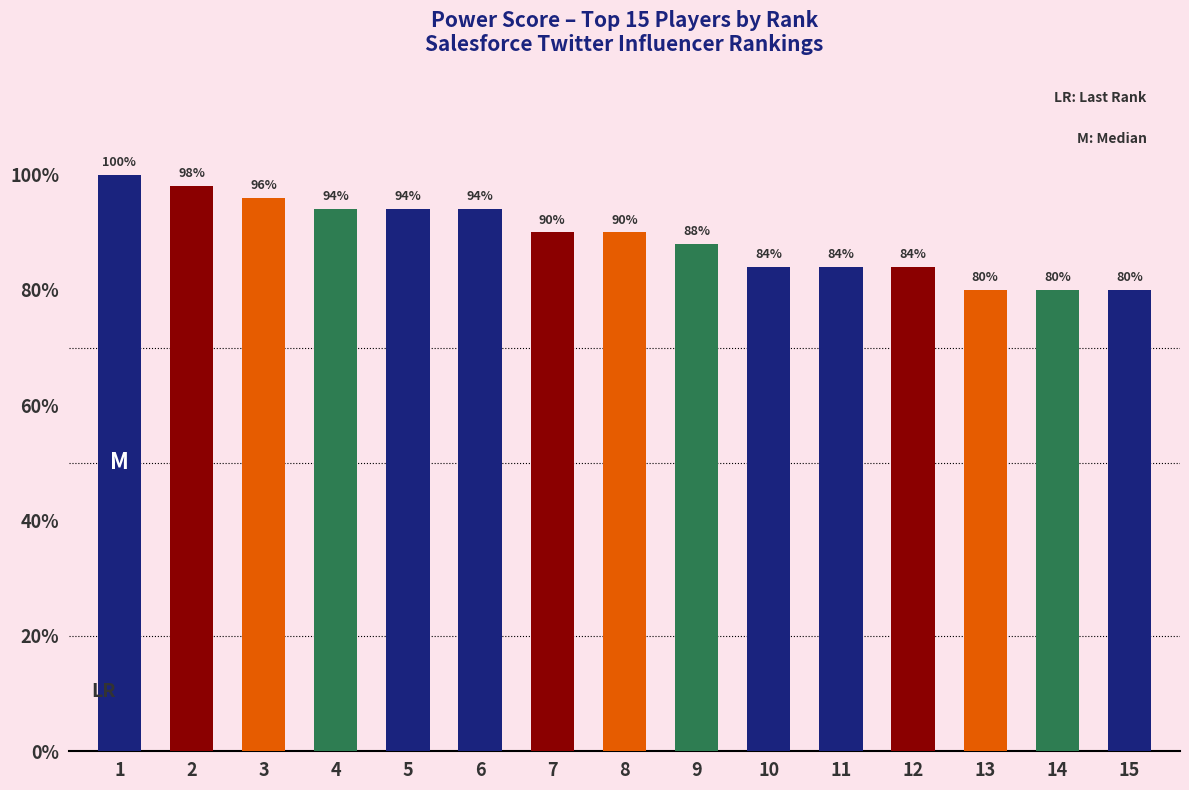

Are the bars horizontal?

No